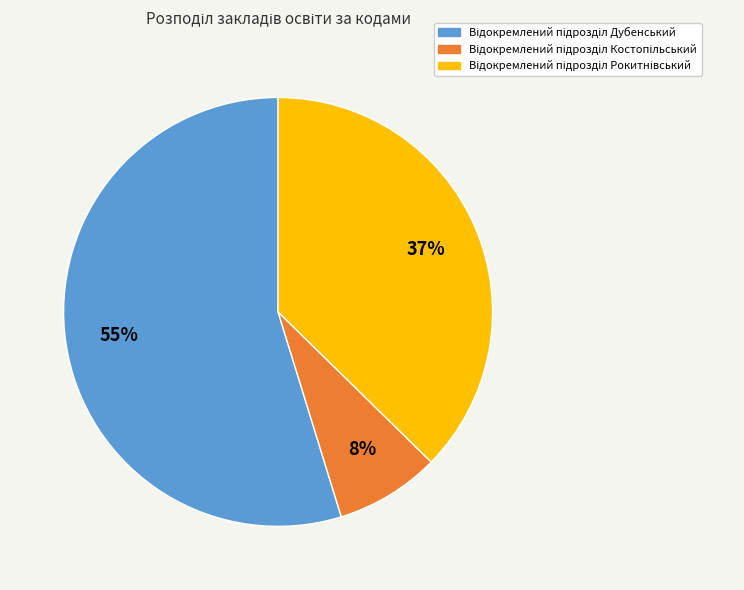

To the nearest percent, what is the difference between the largest and smallest slice percentages?

47%